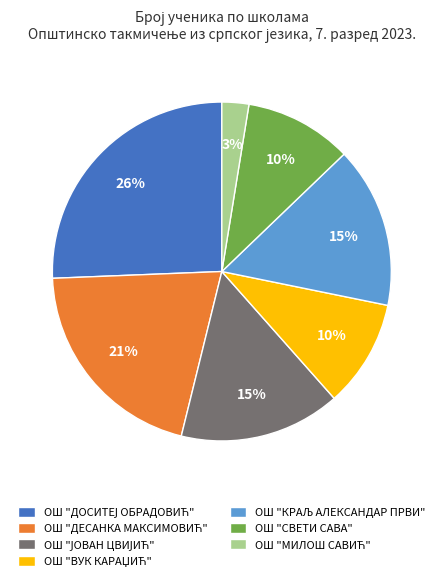

Is there a majority slice in this chart?

No